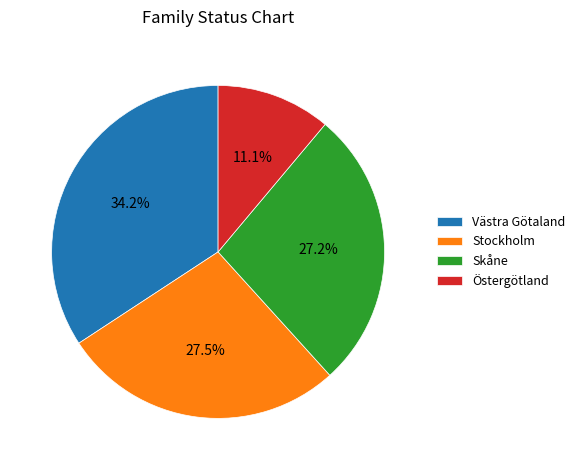

Count the number of slices in the pie.

4